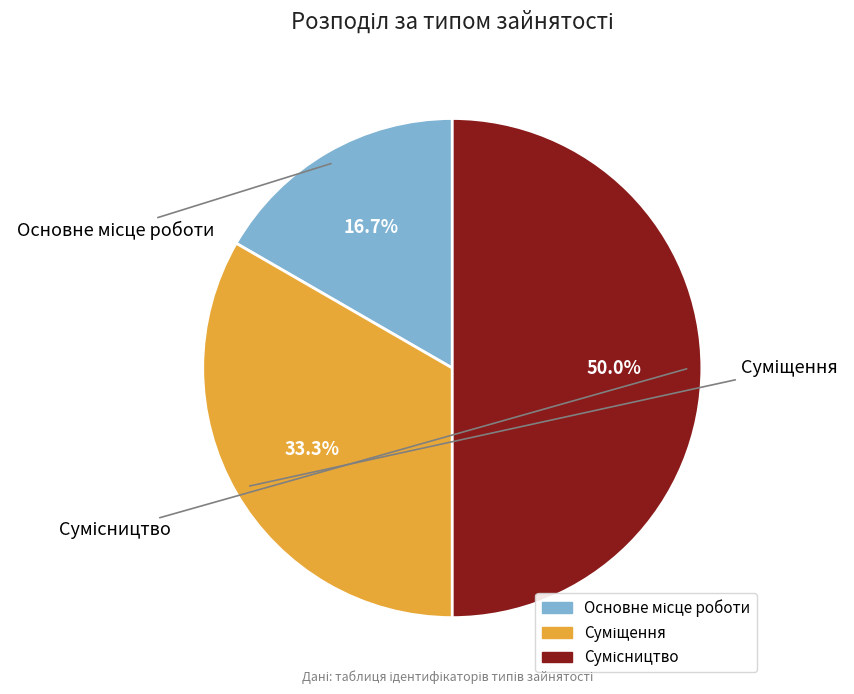

What is the ratio of the value at Сумісництво to the value at Основне місце роботи?

3.0